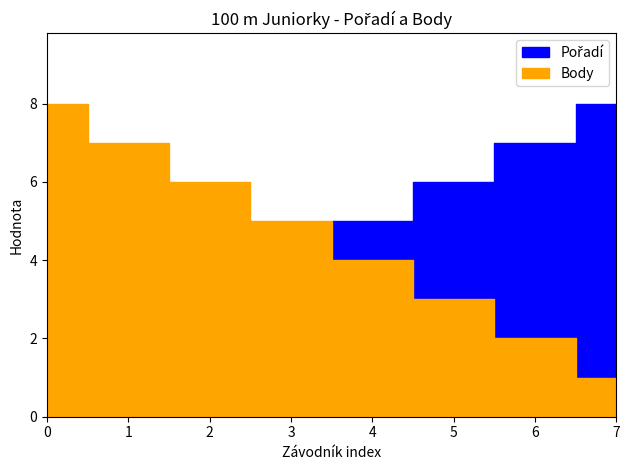

The value of Body at PITTERSEN MIE is 1. True or false?

False